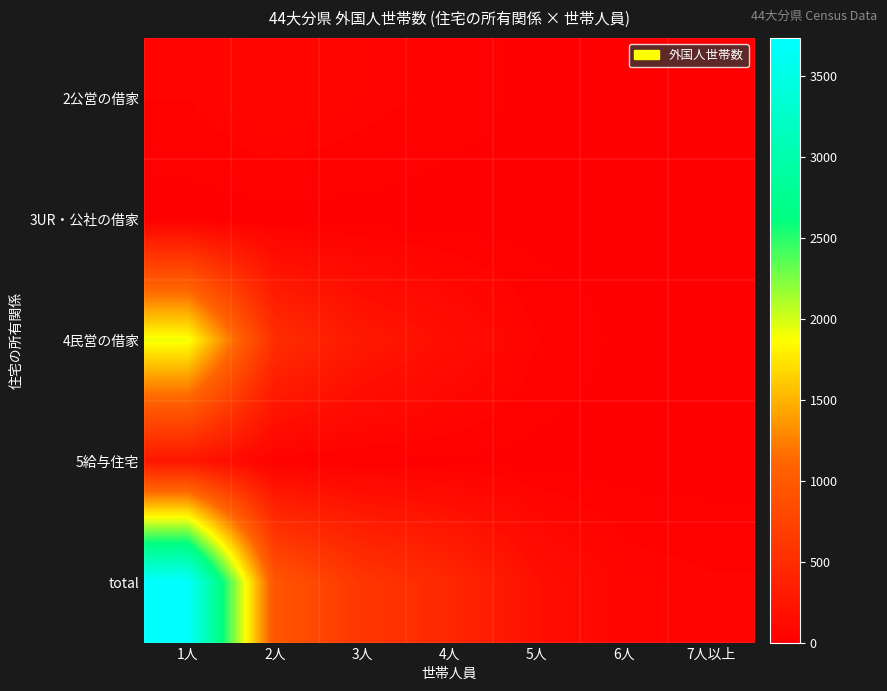

Which series has the largest total across all categories?

total